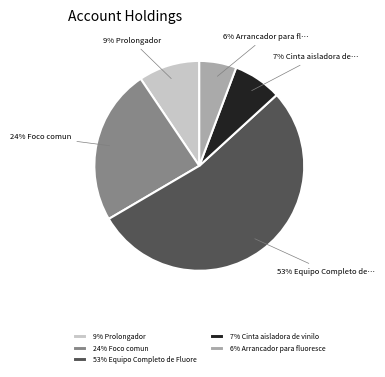

To the nearest percent, what is the difference between the 53% Equipo Completo de Fluore and 24% Foco comun slice percentages?

29%